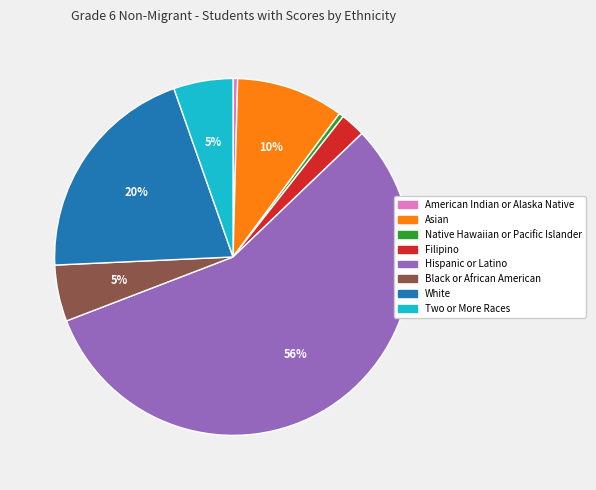

What is the majority slice?

Hispanic or Latino